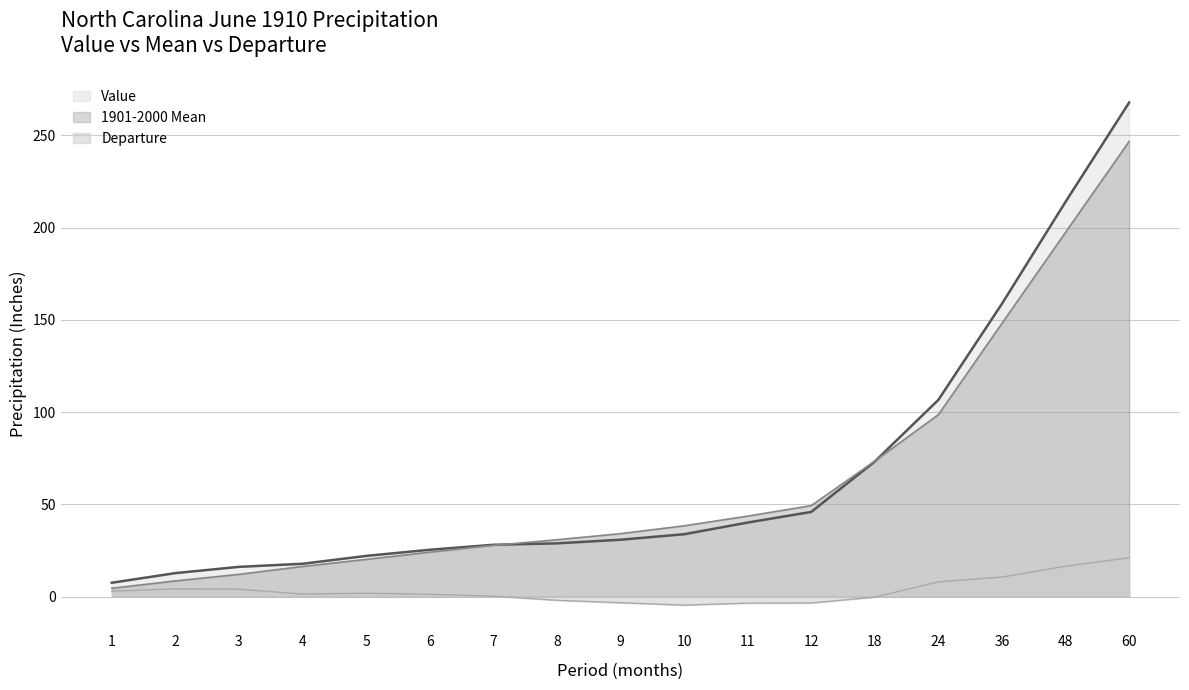

Reading left to right, transcribe all the data shown in this chart.

Value: 7.6	12.8	16.2	17.8	22.1	25.4	28.1	28.9	30.9	33.8	40.2	45.9	73.2	106.7	158.7	213.9	267.7
1901-2000 Mean: 4.6	8.6	12.1	16.4	20.2	24.1	27.8	30.9	34.1	38.4	43.7	49.3	73.5	98.6	148.1	197.4	246.6
Departure: 3.0	4.2	4.1	1.4	1.9	1.3	0.3	-1.9	-3.3	-4.6	-3.5	-3.4	-0.2	8.0	10.6	16.5	21.1